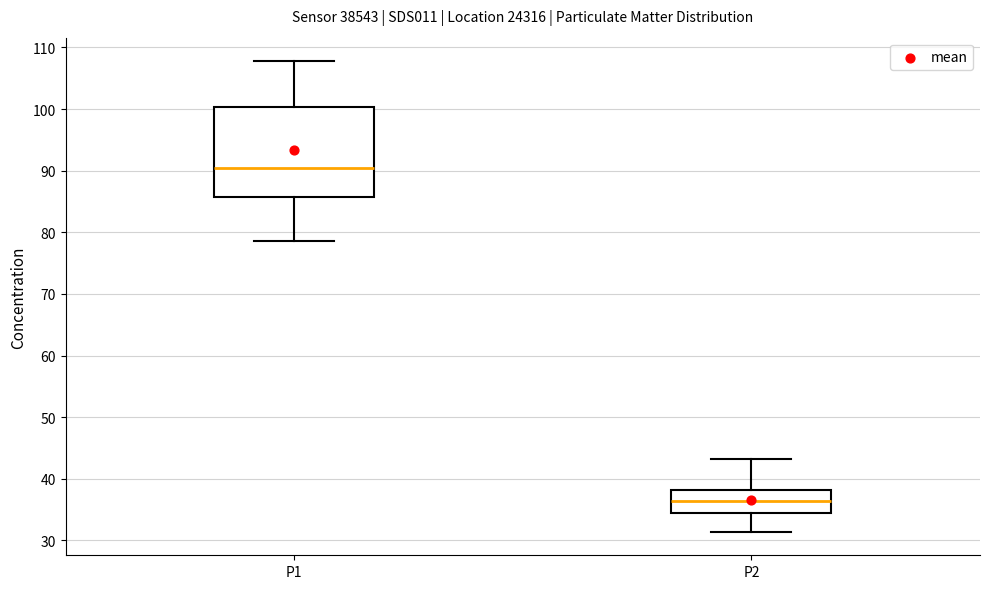

Where does the median line of the box for P1 sit on the y-axis? The values are not printed on the chart, so give them approximately, as read against the axis.

90